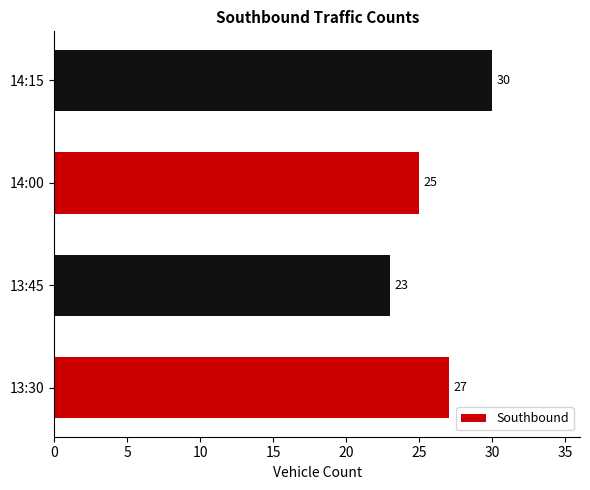

Which category has the lowest value across all series?

13:45